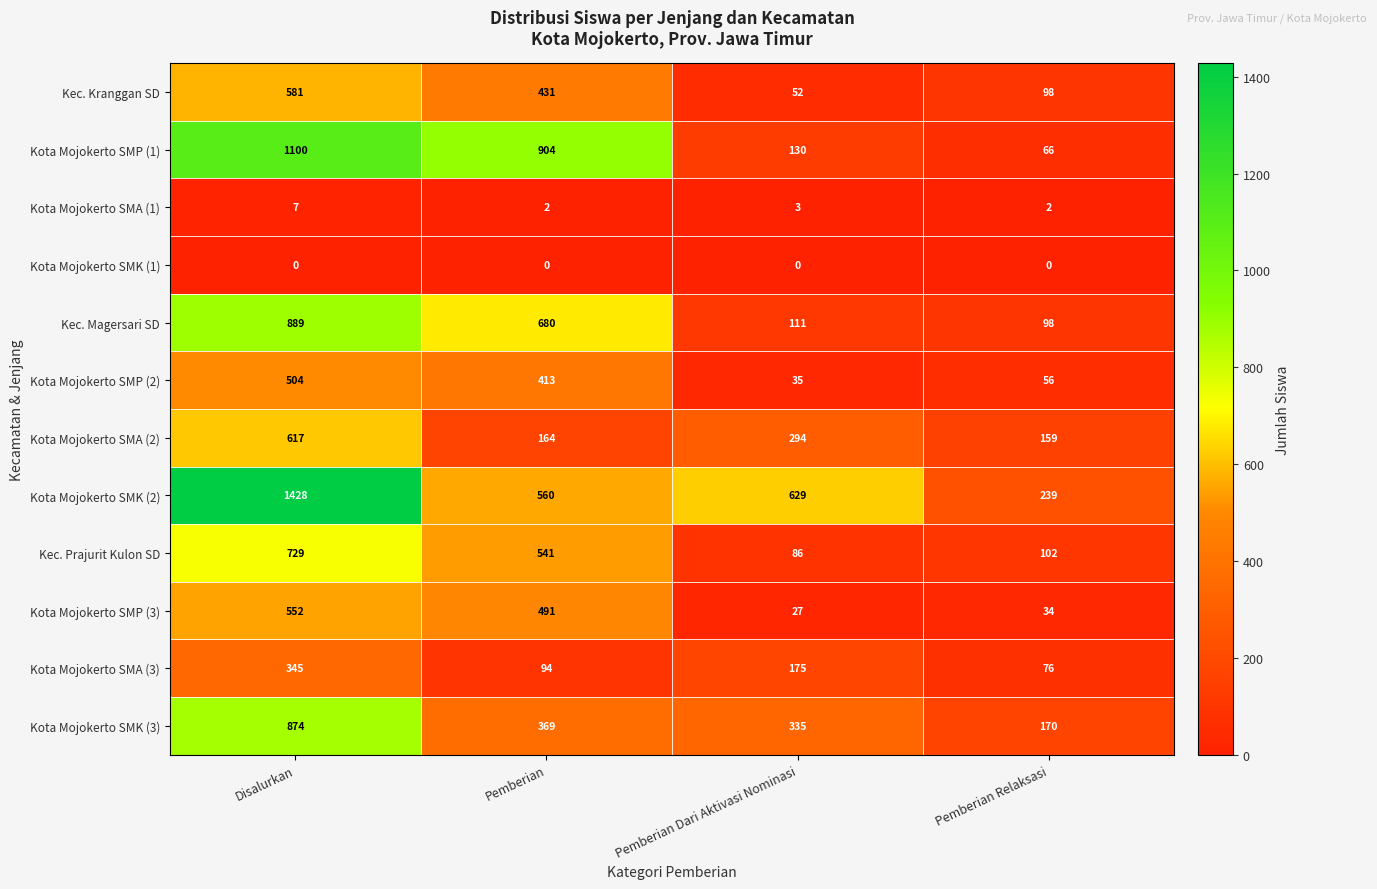

Where does the Kota Mojokerto SMK (3) series first go above 369?

Disalurkan